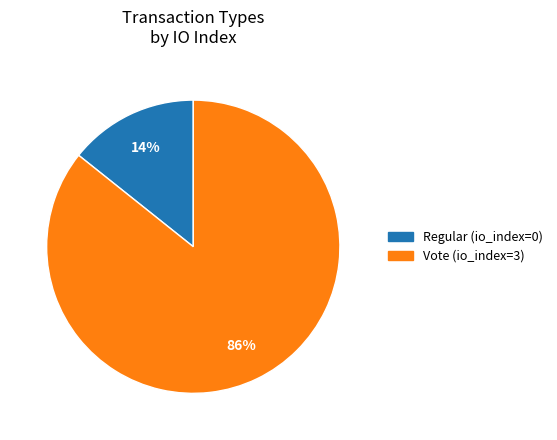

To the nearest percent, what is the average slice percentage?

50%